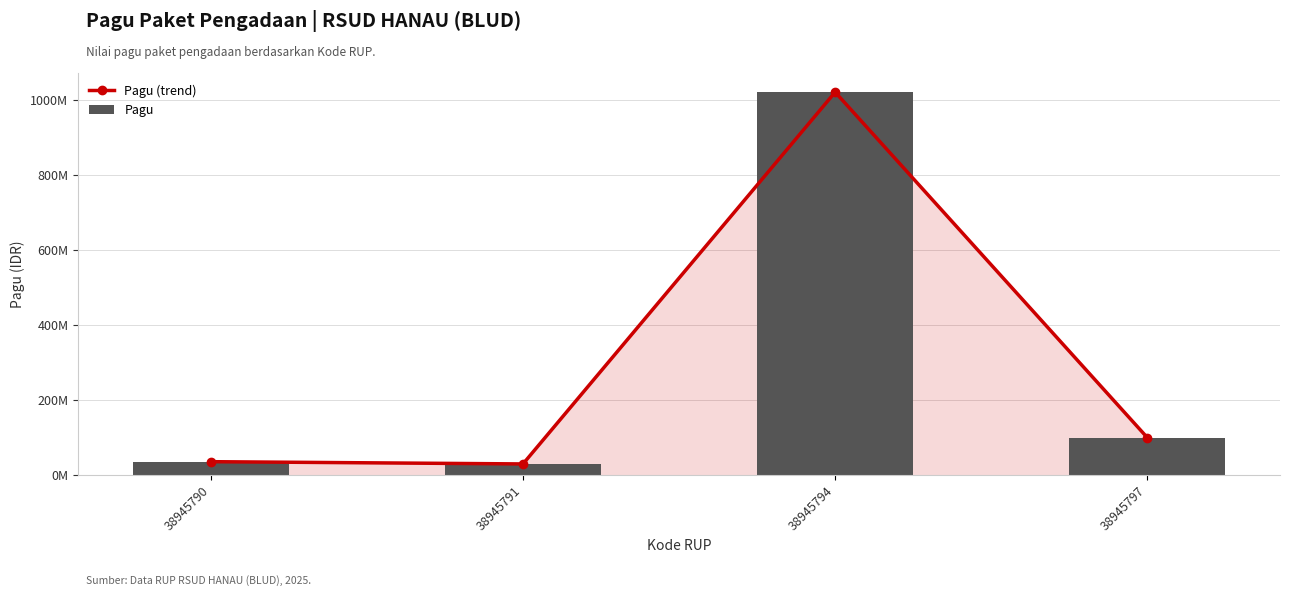

The value of Pagu (trend) at 38945794 is 1020000000. True or false?

True